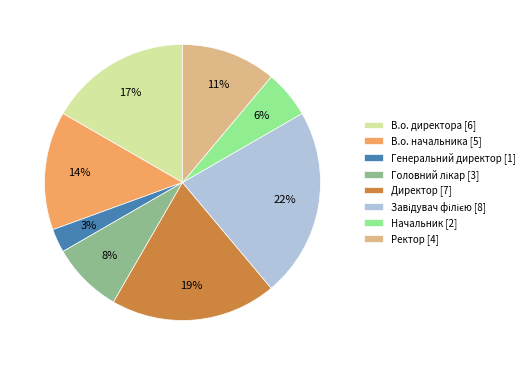

Does Начальник [2] account for over 50% of the chart?

No